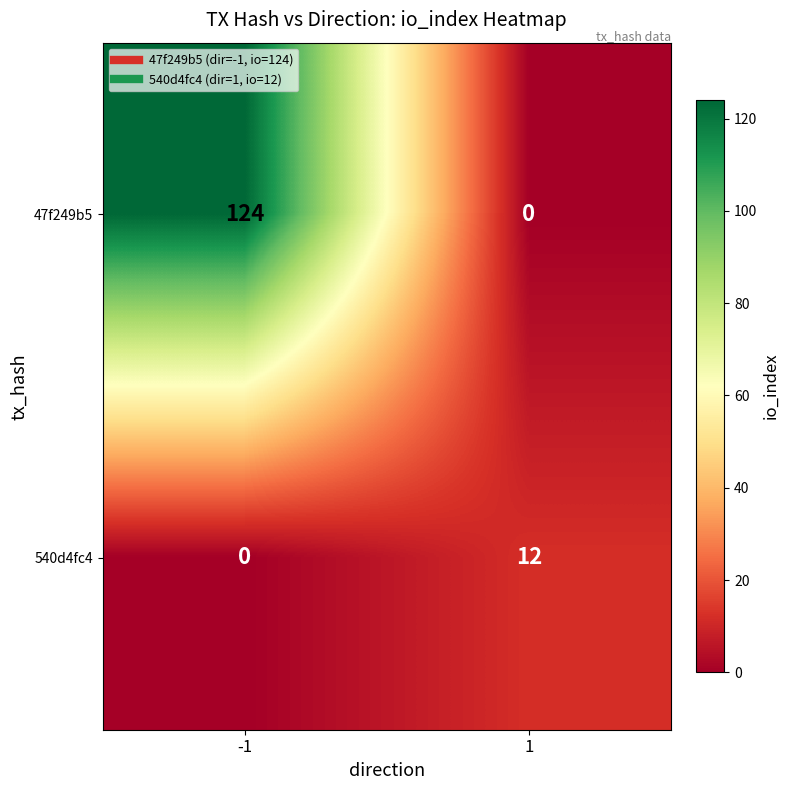

Read the 540d4fc4 value at 1, to the nearest 5.

10